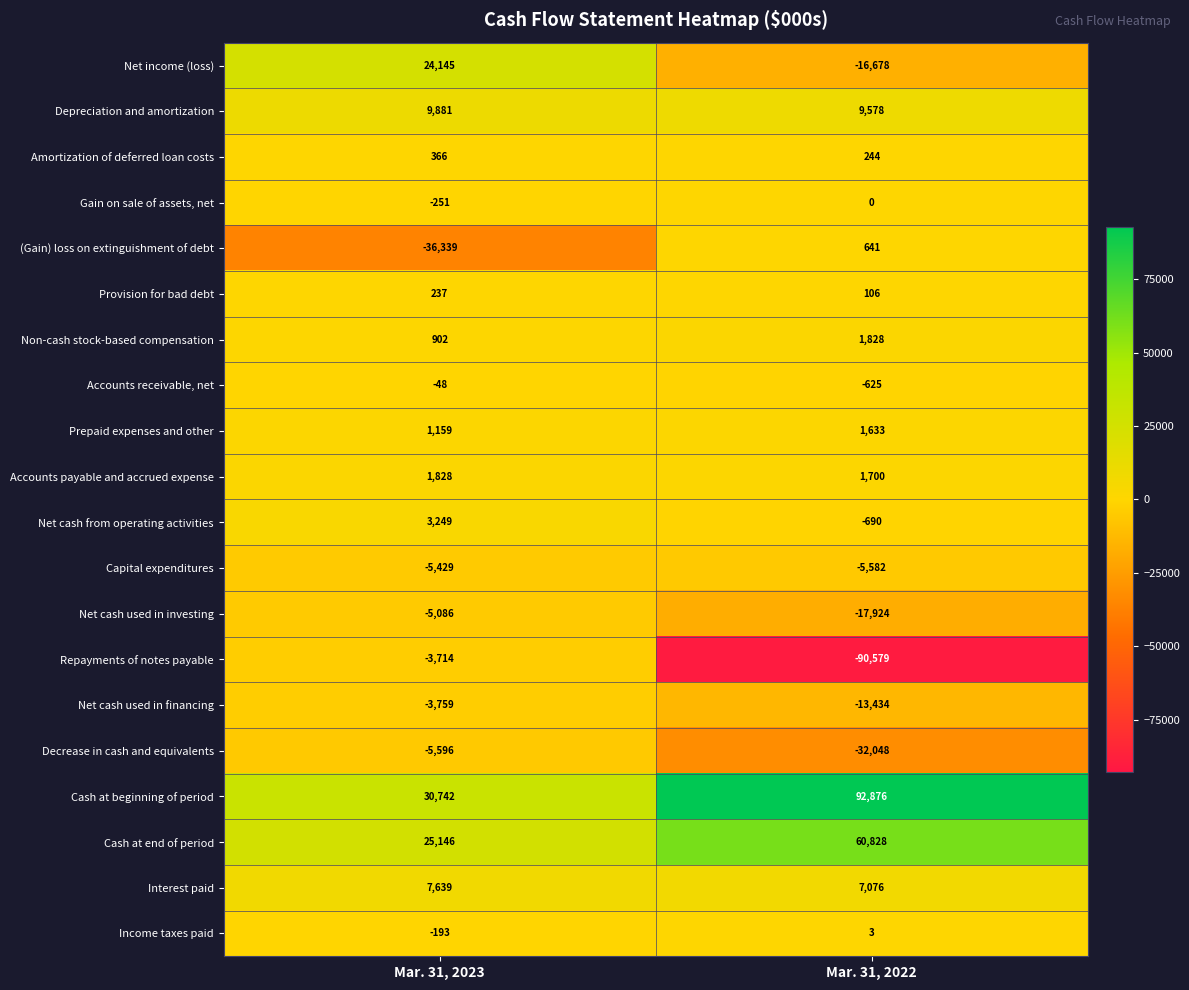

Is it true that Gain on sale of assets, net equals -361 at Mar. 31, 2023?

False